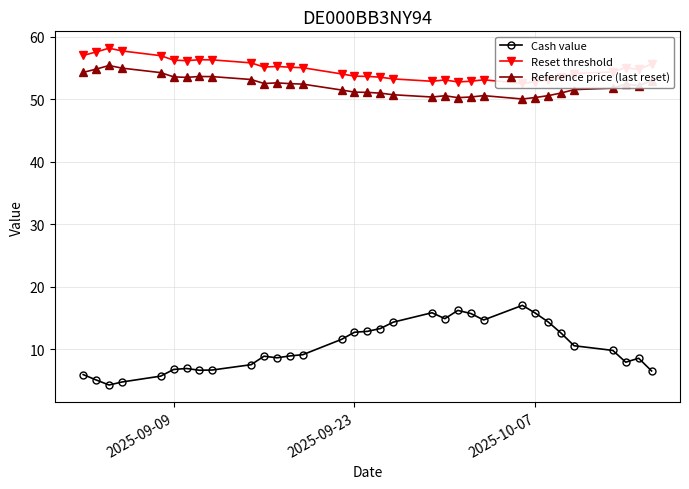

What are all the series names shown in the legend?

Cash value, Reset threshold, Reference price (last reset)